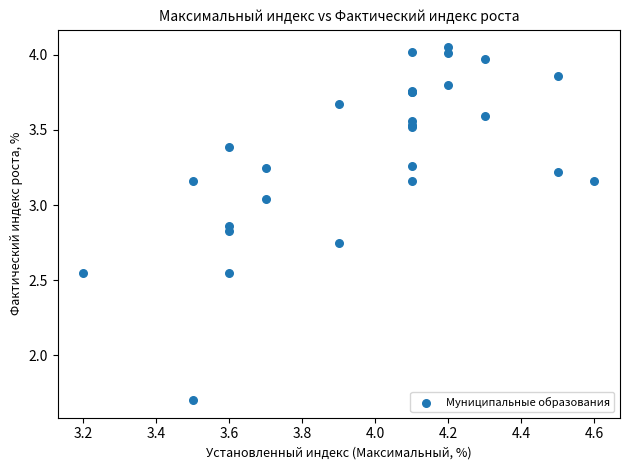

What Y value in the scatter plot is closest to 2?

1.7